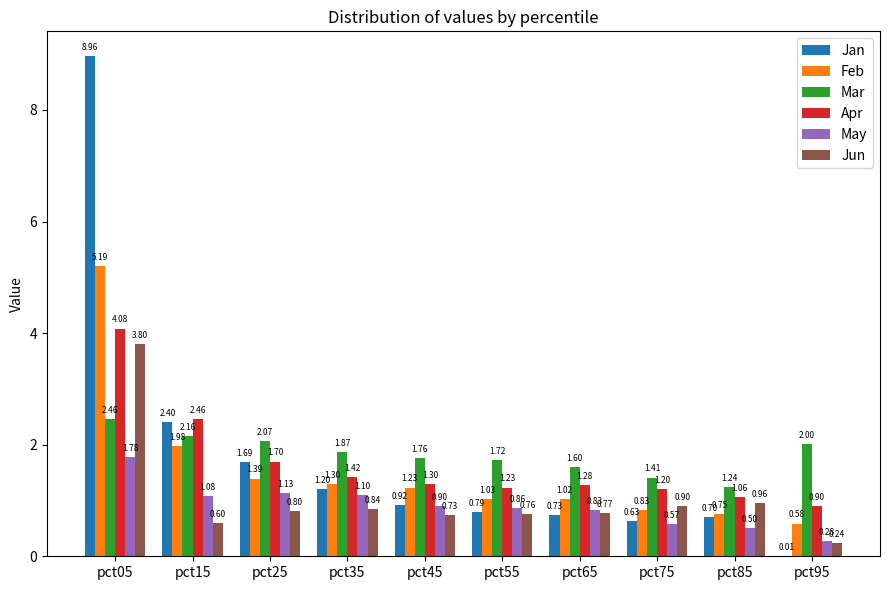

How many categories are shown in the chart?

10